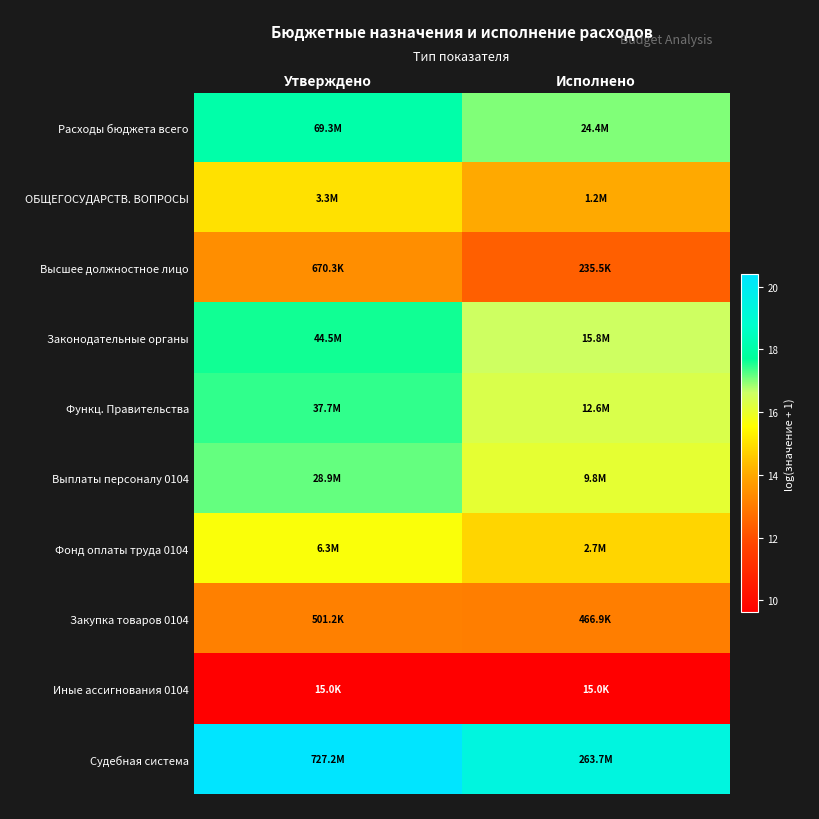

Between Исполнено and Утверждено, which is larger?

Утверждено